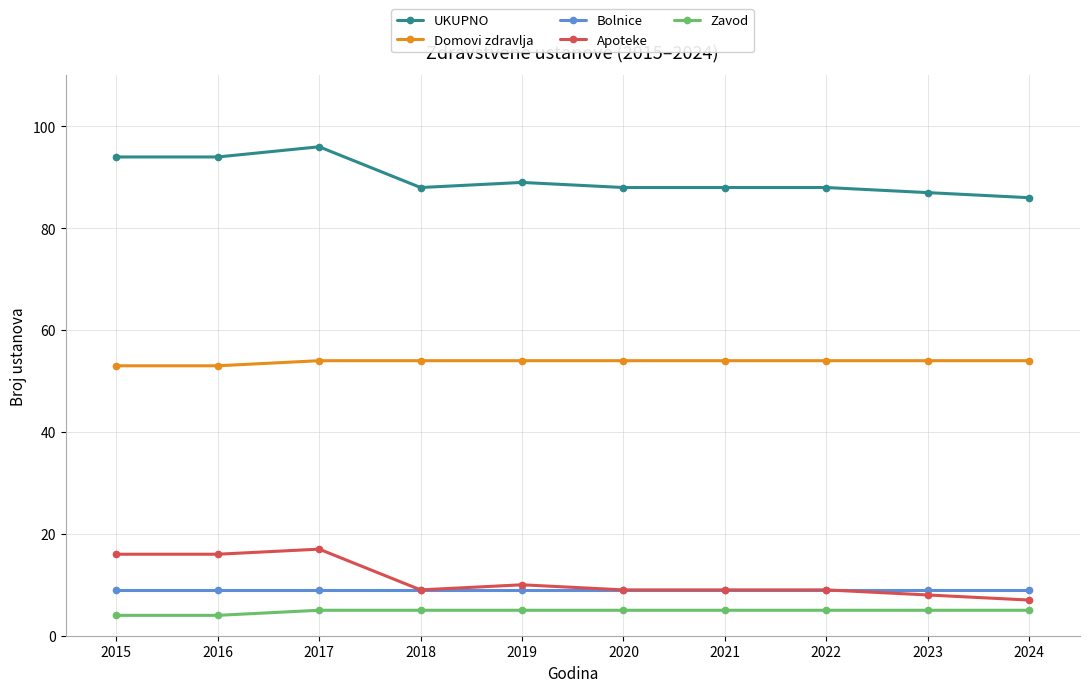

True or false: Apoteke has a value of 16 at 2015.

True